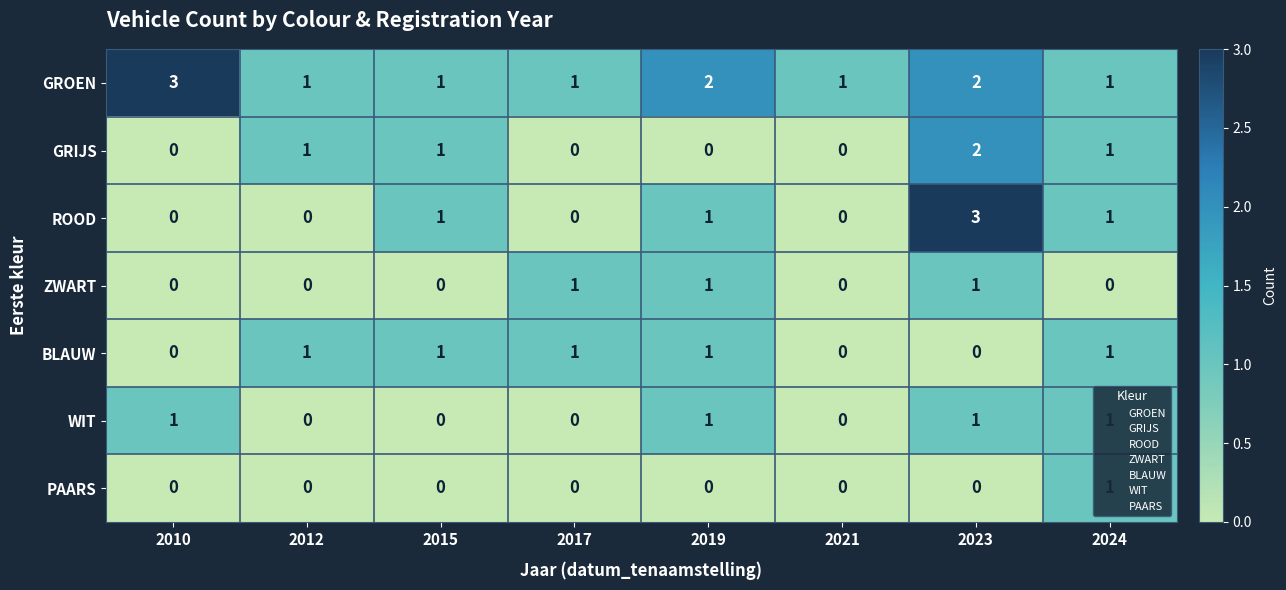

Which series has the largest total across all categories?

GROEN